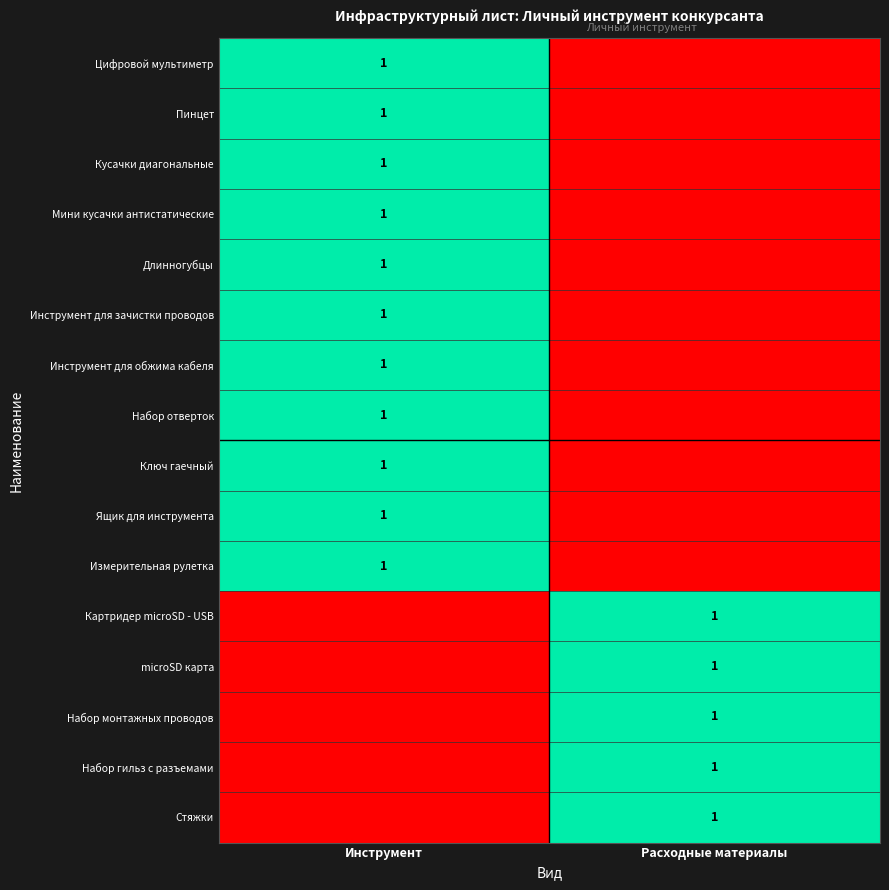

The value of Ящик для инструмента at Инструмент is 1. True or false?

True